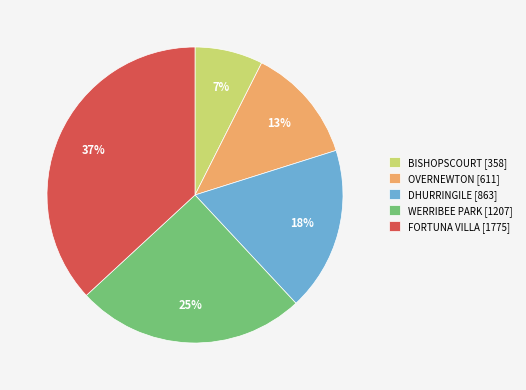

Which slice is the largest?

FORTUNA VILLA